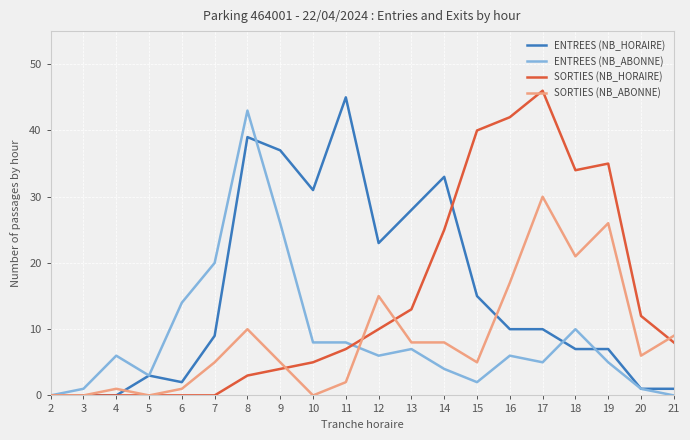

Reading left to right, transcribe all the data shown in this chart.

ENTREES (NB_HORAIRE): 2=0	3=0	4=0	5=3	6=2	7=9	8=39	9=37	10=31	11=45	12=23	13=28	14=33	15=15	16=10	17=10	18=7	19=7	20=1	21=1
ENTREES (NB_ABONNE): 2=0	3=1	4=6	5=3	6=14	7=20	8=43	9=26	10=8	11=8	12=6	13=7	14=4	15=2	16=6	17=5	18=10	19=5	20=1	21=0
SORTIES (NB_HORAIRE): 2=0	3=0	4=0	5=0	6=0	7=0	8=3	9=4	10=5	11=7	12=10	13=13	14=25	15=40	16=42	17=46	18=34	19=35	20=12	21=8
SORTIES (NB_ABONNE): 2=0	3=0	4=1	5=0	6=1	7=5	8=10	9=5	10=0	11=2	12=15	13=8	14=8	15=5	16=17	17=30	18=21	19=26	20=6	21=9